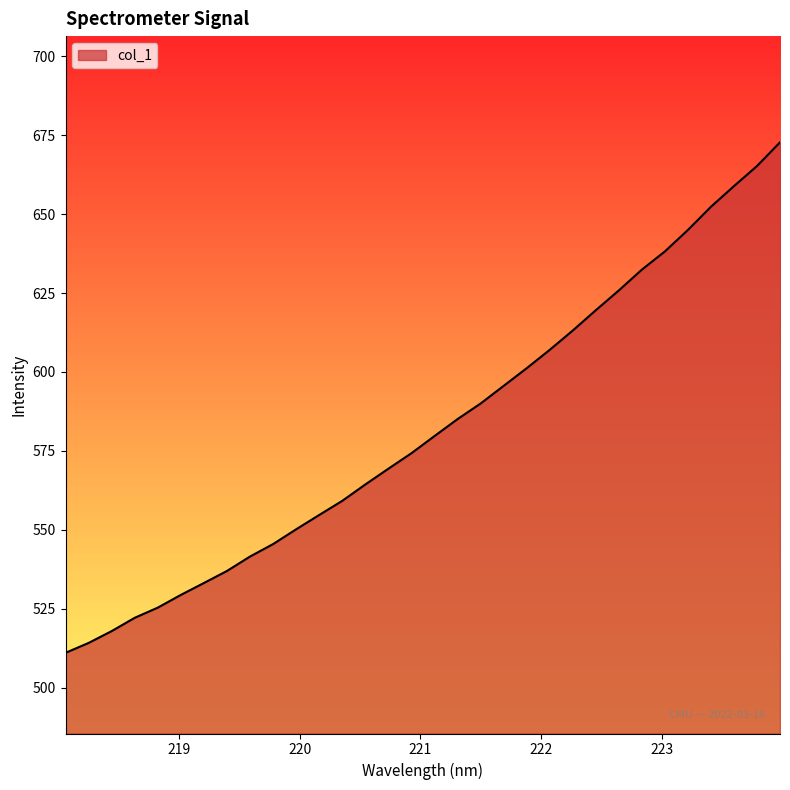

What is the difference between the maximum and minimum values?

161.7